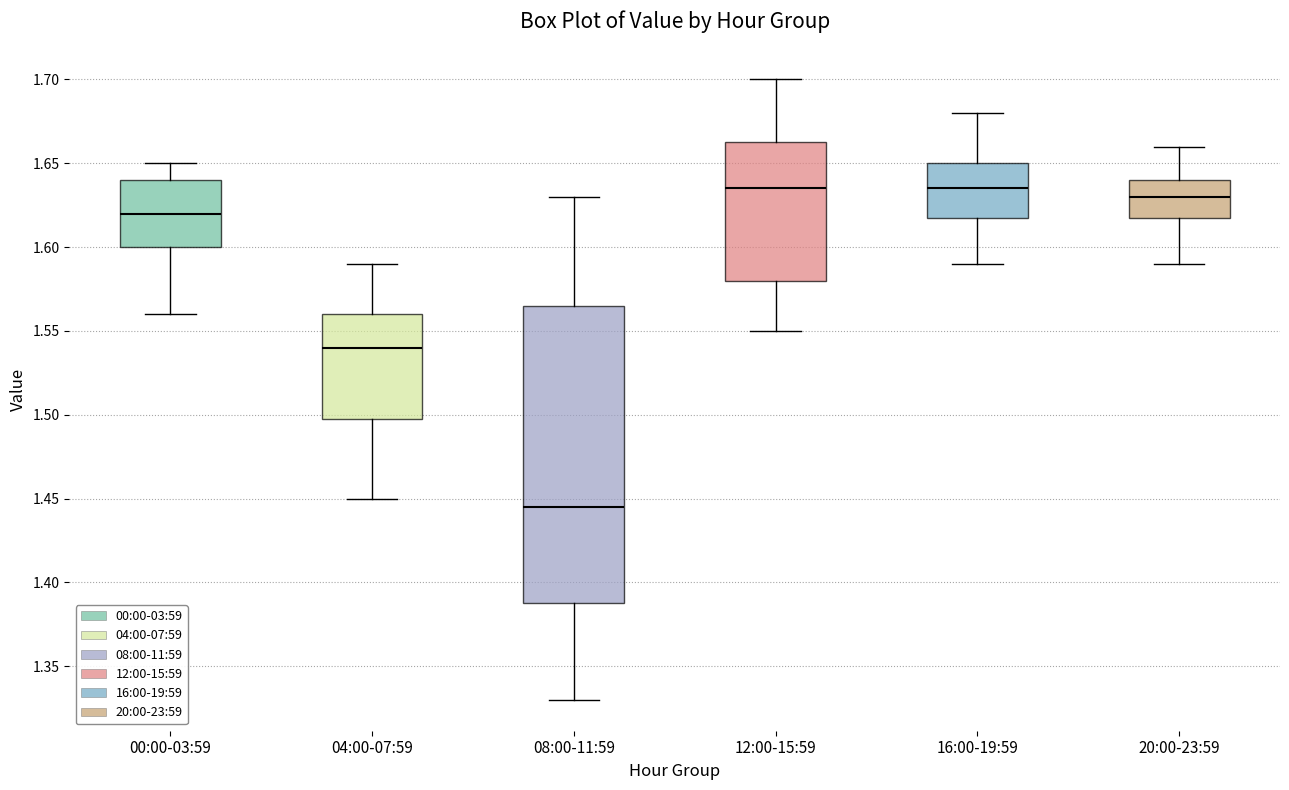

Which box has the lowest median line?

08:00-11:59